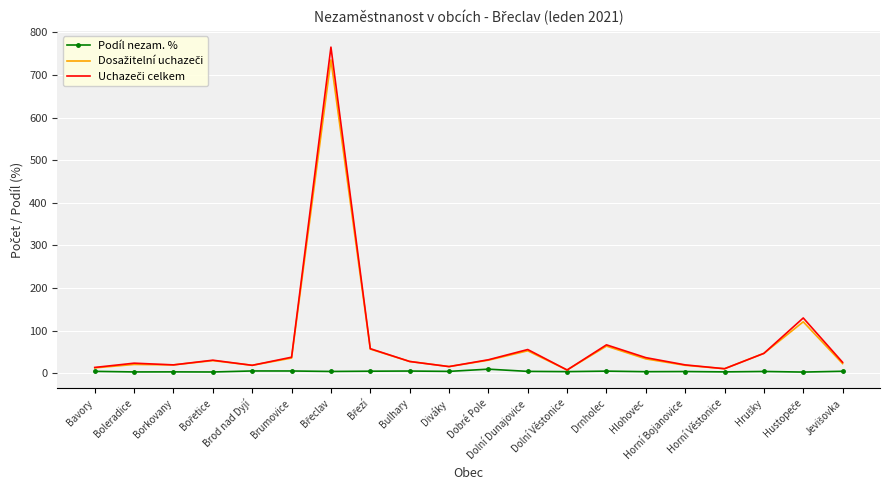

What is the label of the 3rd point from the left?

Borkovany